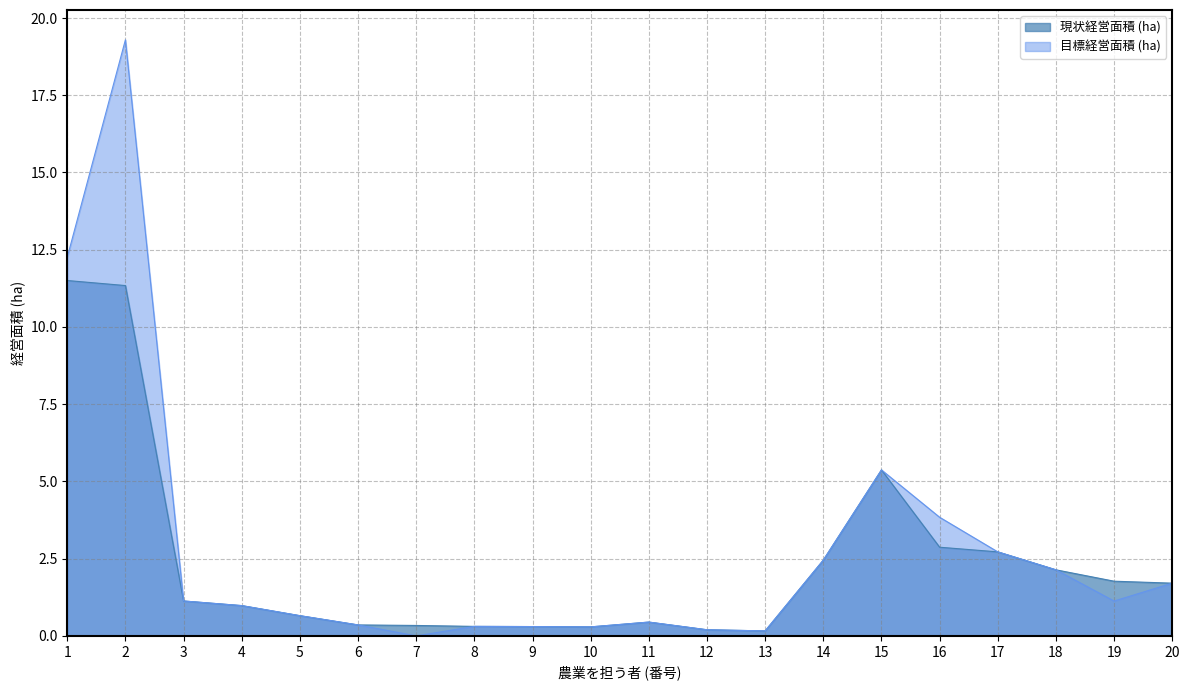

The value of 目標経営面積 (ha) at 3 is 2.0. True or false?

False